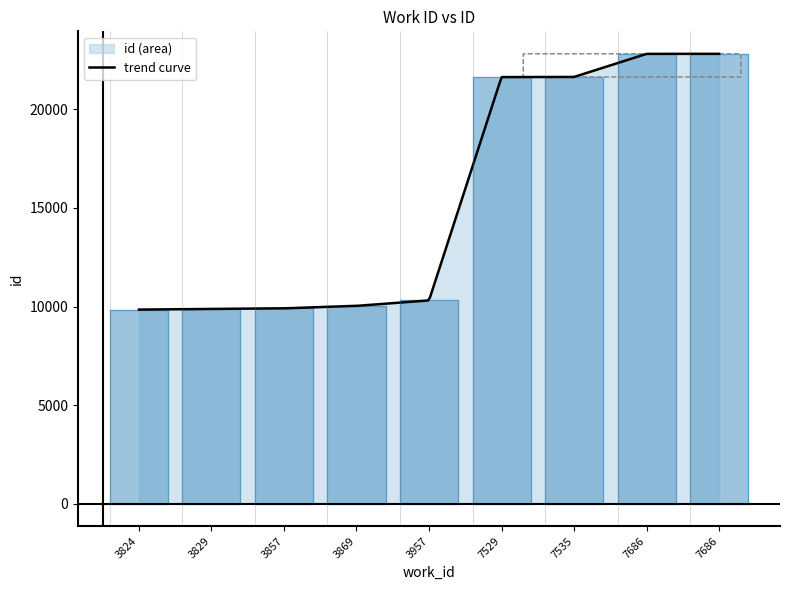

What is the change in value from 3829 to 7535?

+11770